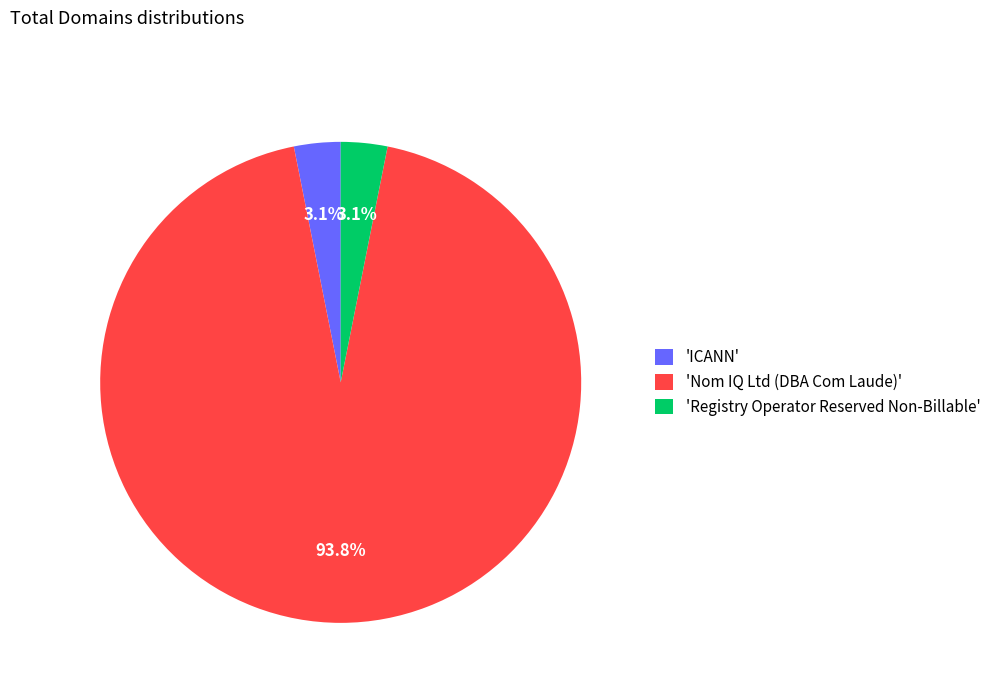

How many slices are in this pie chart?

3